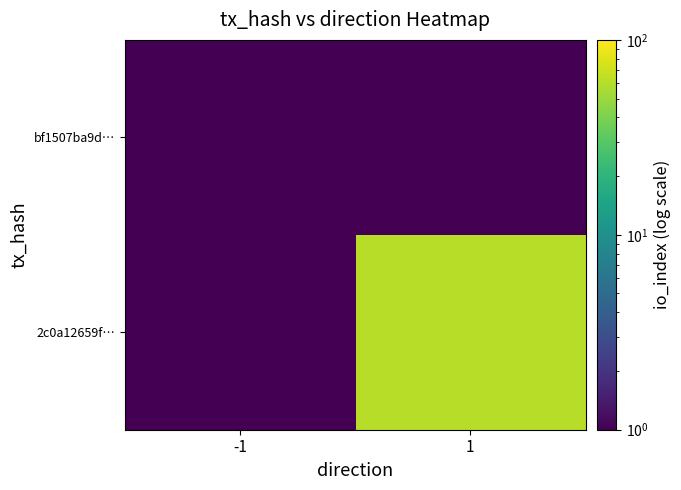

Rank the series by their average value, from lowest to highest.

bf1507ba9d…, 2c0a12659f…